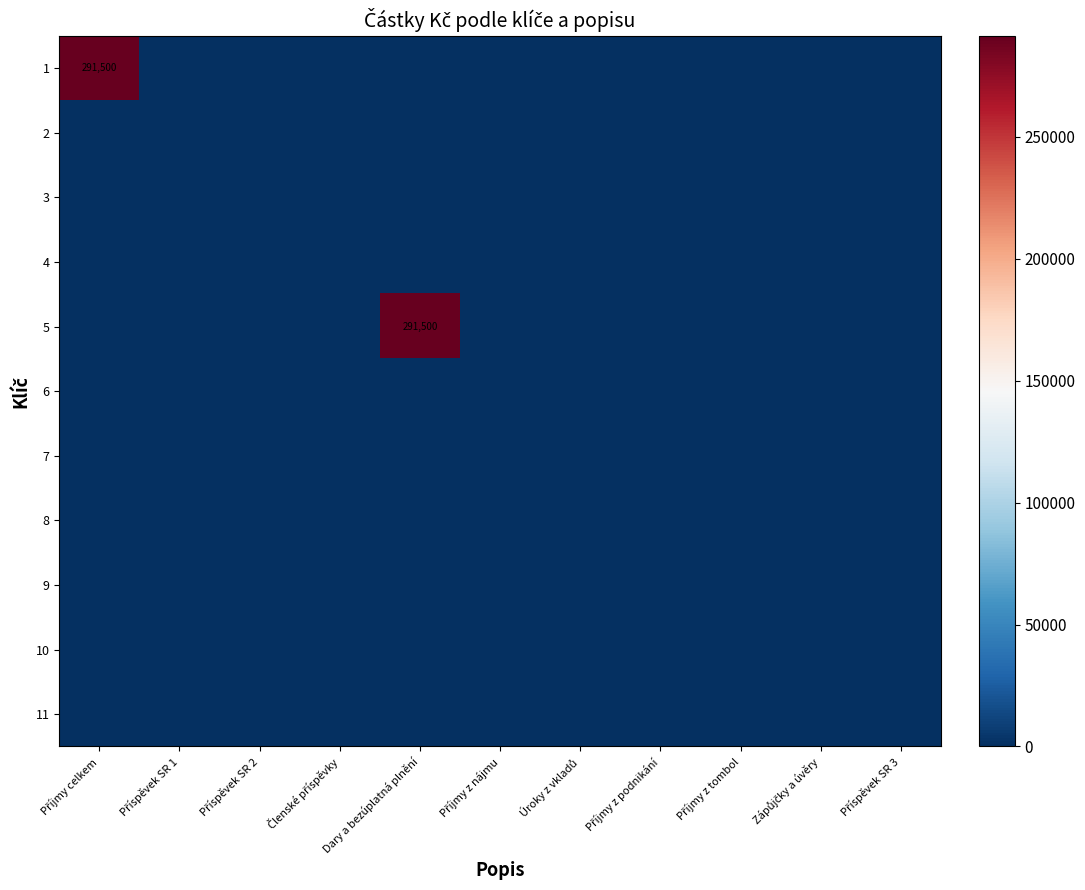

Is the value of 6 at Zápůjčky a úvěry greater than the value of 4 at Příjmy z tombol?

No